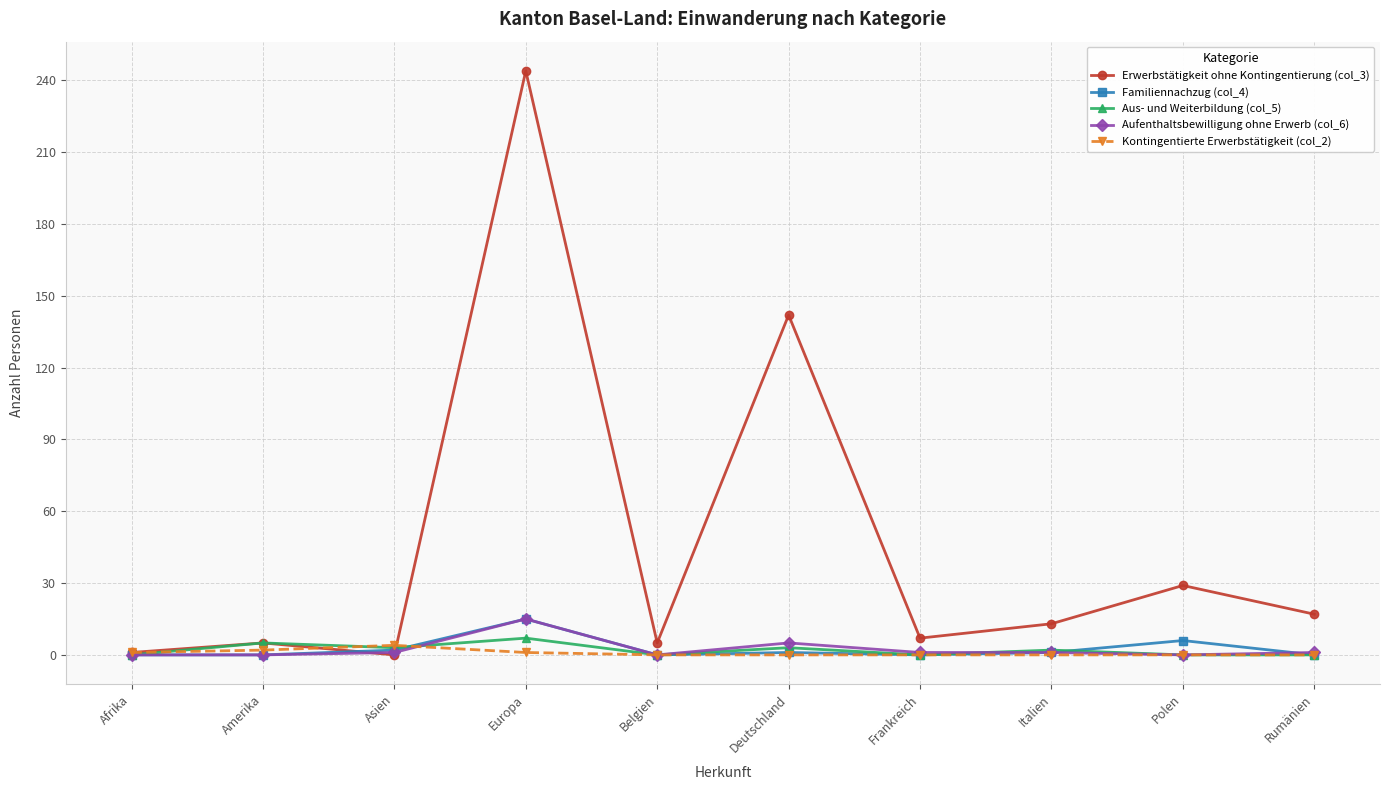

True or false: Kontingentierte Erwerbstätigkeit (col_2) has more than 0 interior local peaks.

True